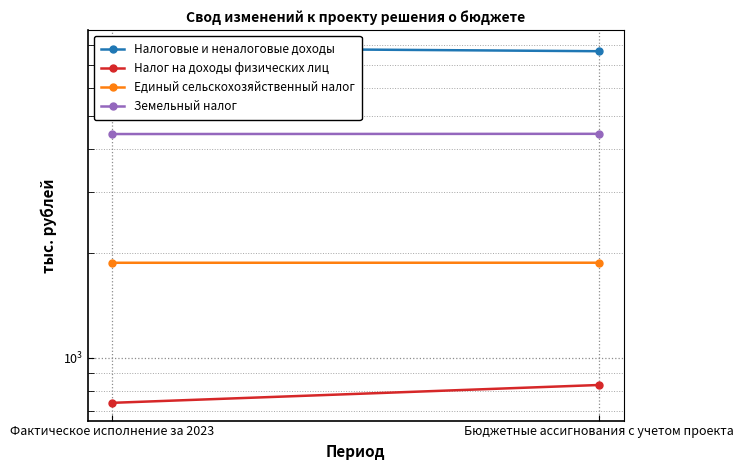

At which label does Налог на доходы физических лиц first exceed 833?

Бюджетные ассигнования с учетом проекта